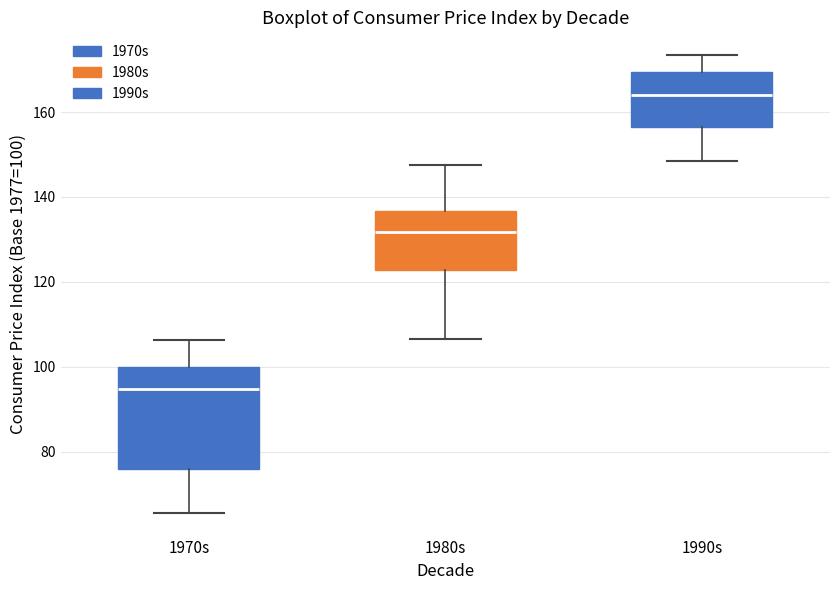

Reading left to right, read every box against the y-axis: the position of its median line, the range the box covers, and the ends of its whiskers. The values are not printed on the chart, so give them approximately, as read against the axis.

1970s: median 94, box 76 to 100, whiskers 66 to 106
1980s: median 132, box 122 to 136, whiskers 106 to 148
1990s: median 164, box 156 to 170, whiskers 148 to 174